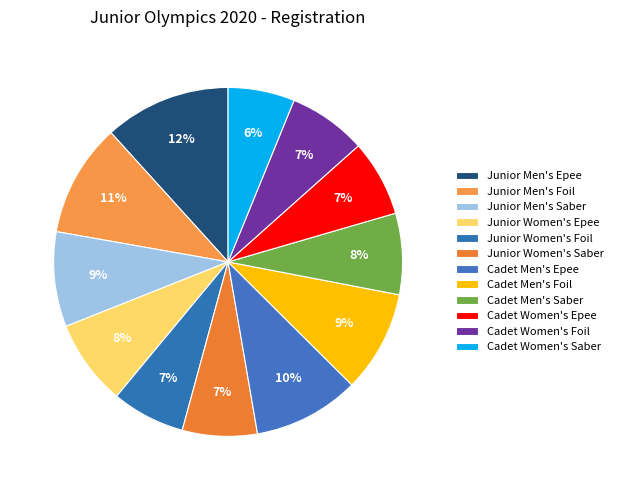

How many slices are in this pie chart?

12